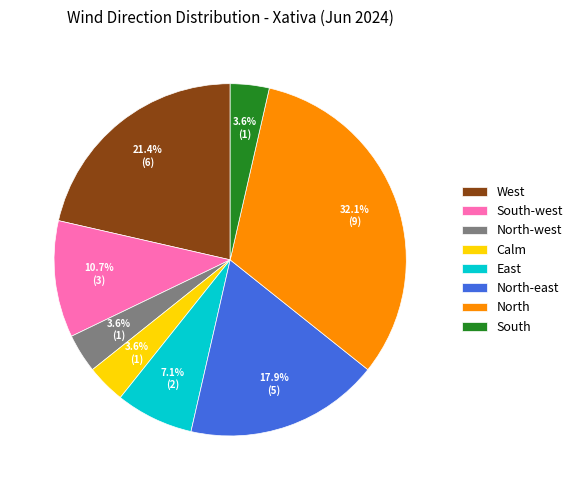

Is North-east the majority of the pie?

No